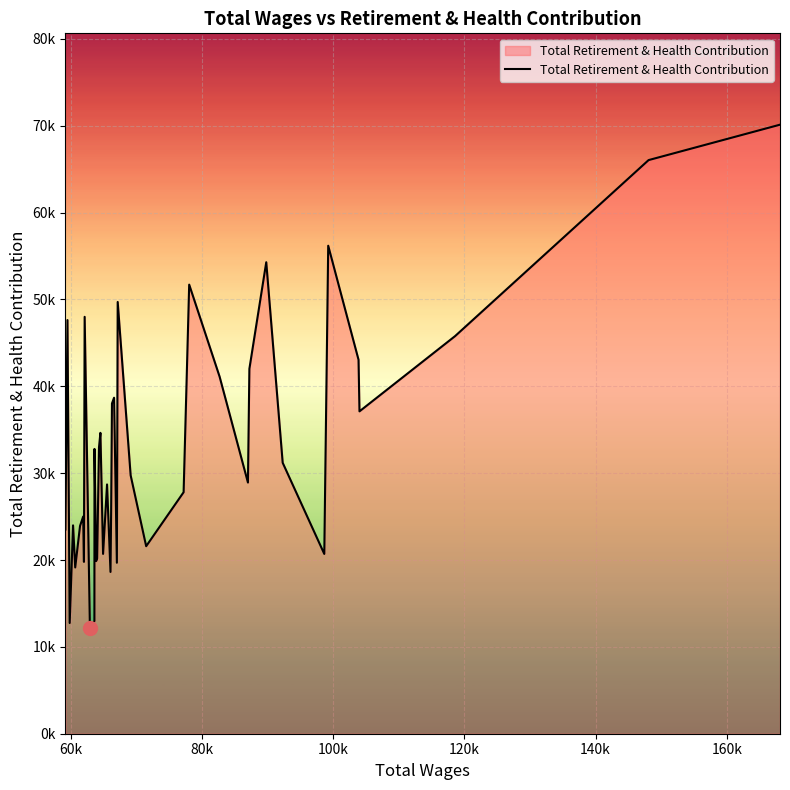

What is the difference between the maximum and minimum values?

57927